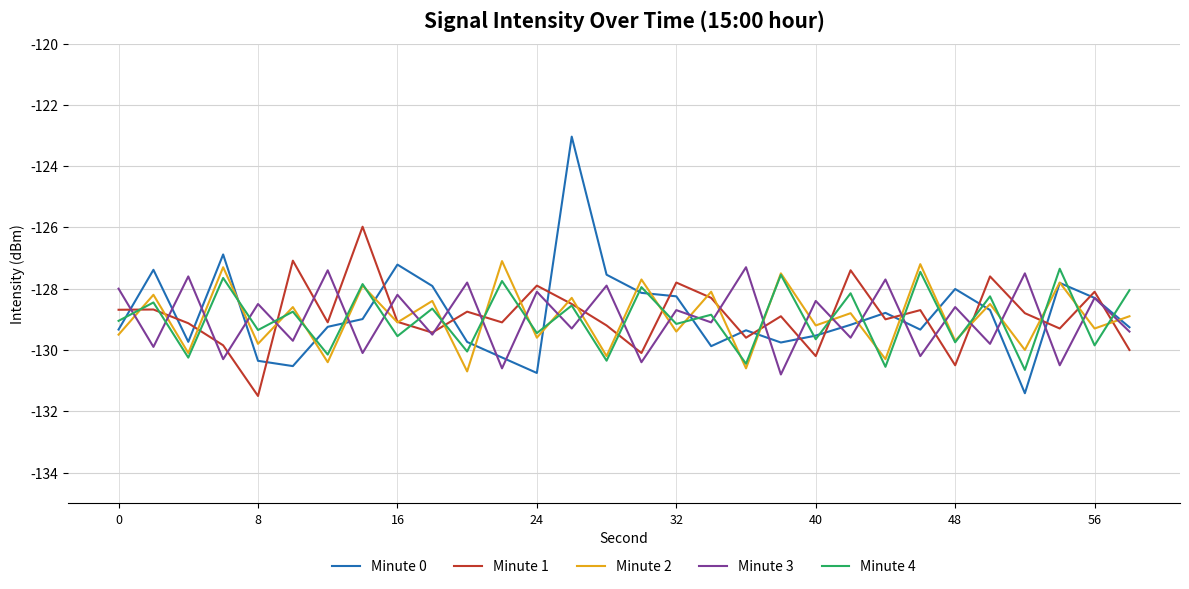

What is the lowest value of the Minute 0 series?

-131.4